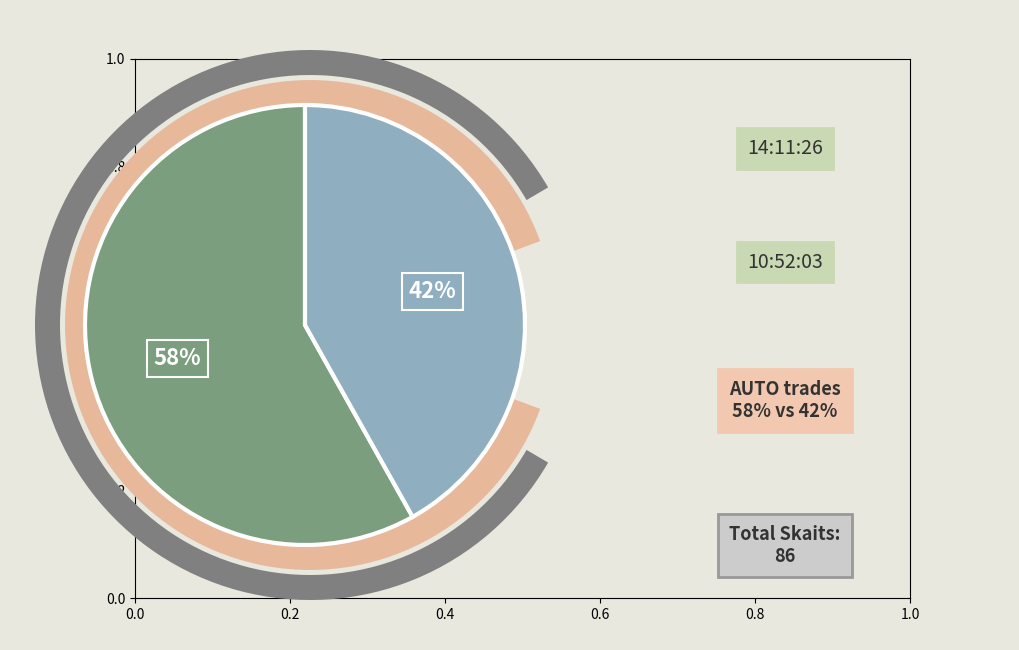

Is there a majority slice in this chart?

Yes